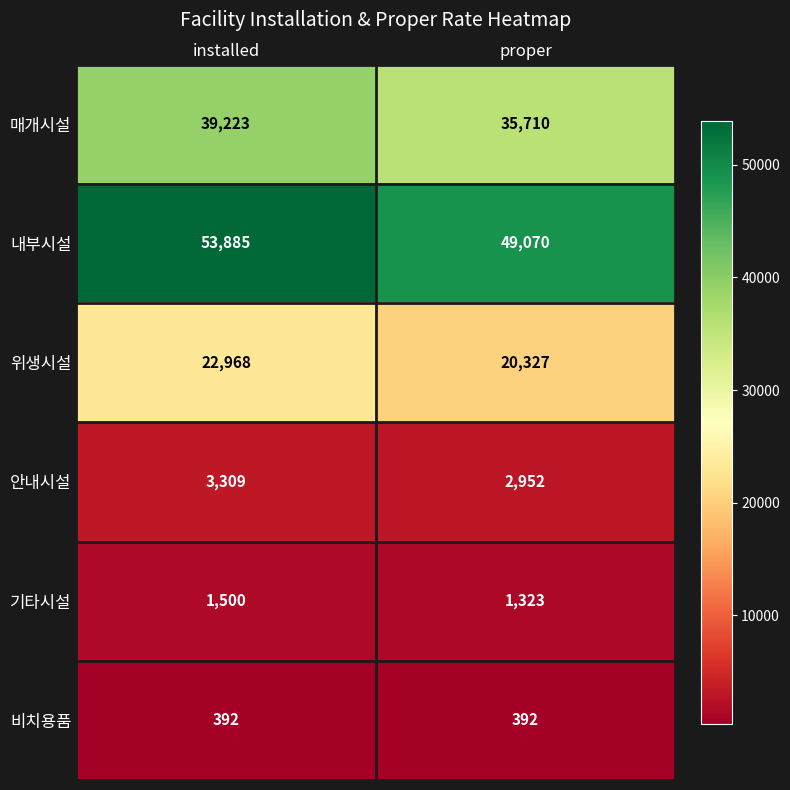

What is the difference between the highest and lowest values at installed?

53493